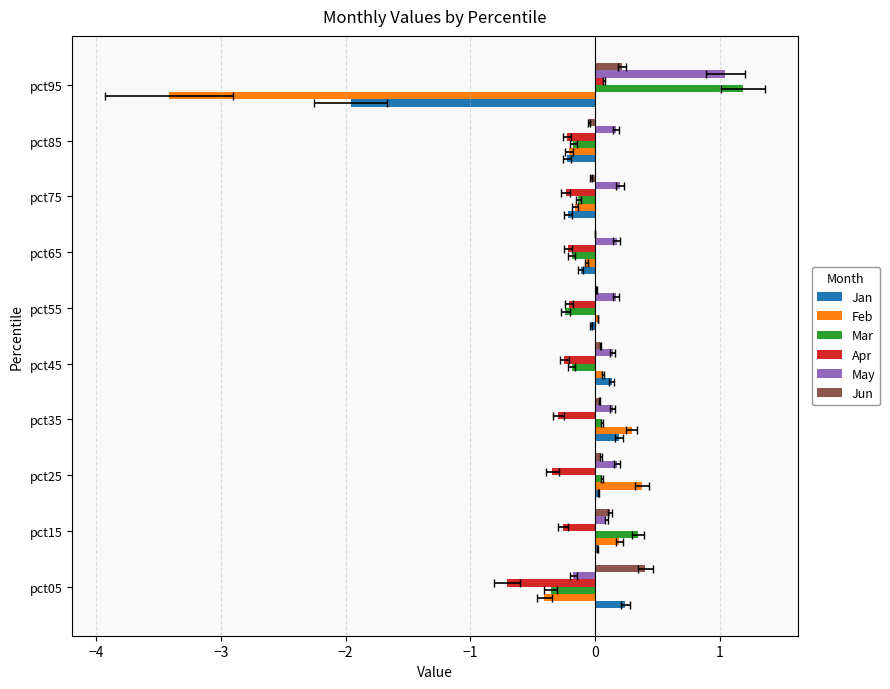

What is the maximum value for Jun?

0.4